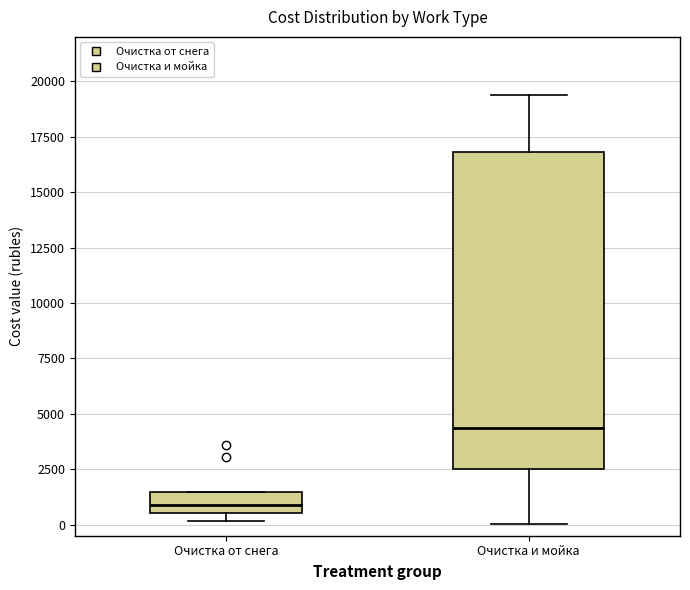

Which box has the highest median line?

Очистка и мойка